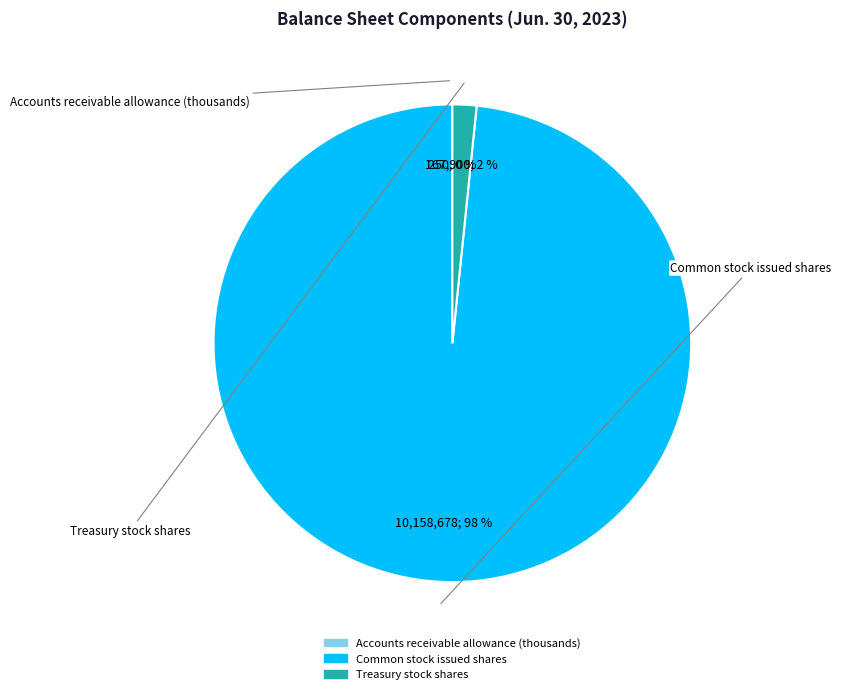

Rank the categories by value from lowest to highest.

Accounts receivable allowance (thousands), Treasury stock shares, Common stock issued shares